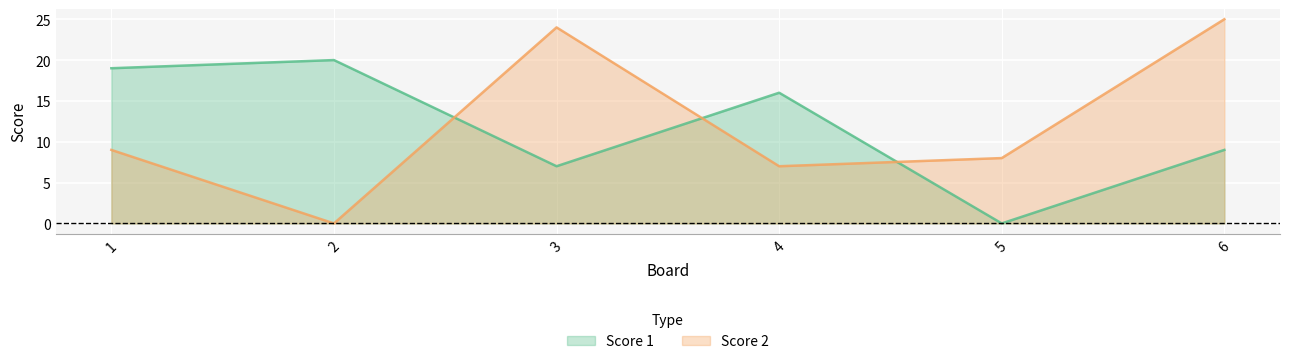

At which category does the chart reach its peak across all series?

6